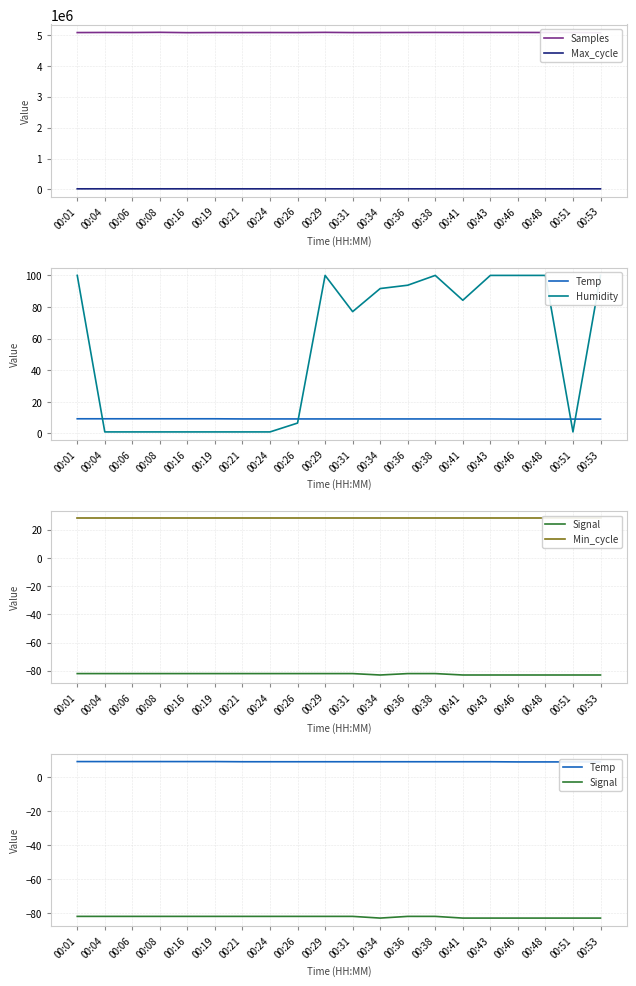

Rank the series at 00:21 from highest to lowest value.

Samples, Max_cycle, Min_cycle, Temp, Humidity, Signal